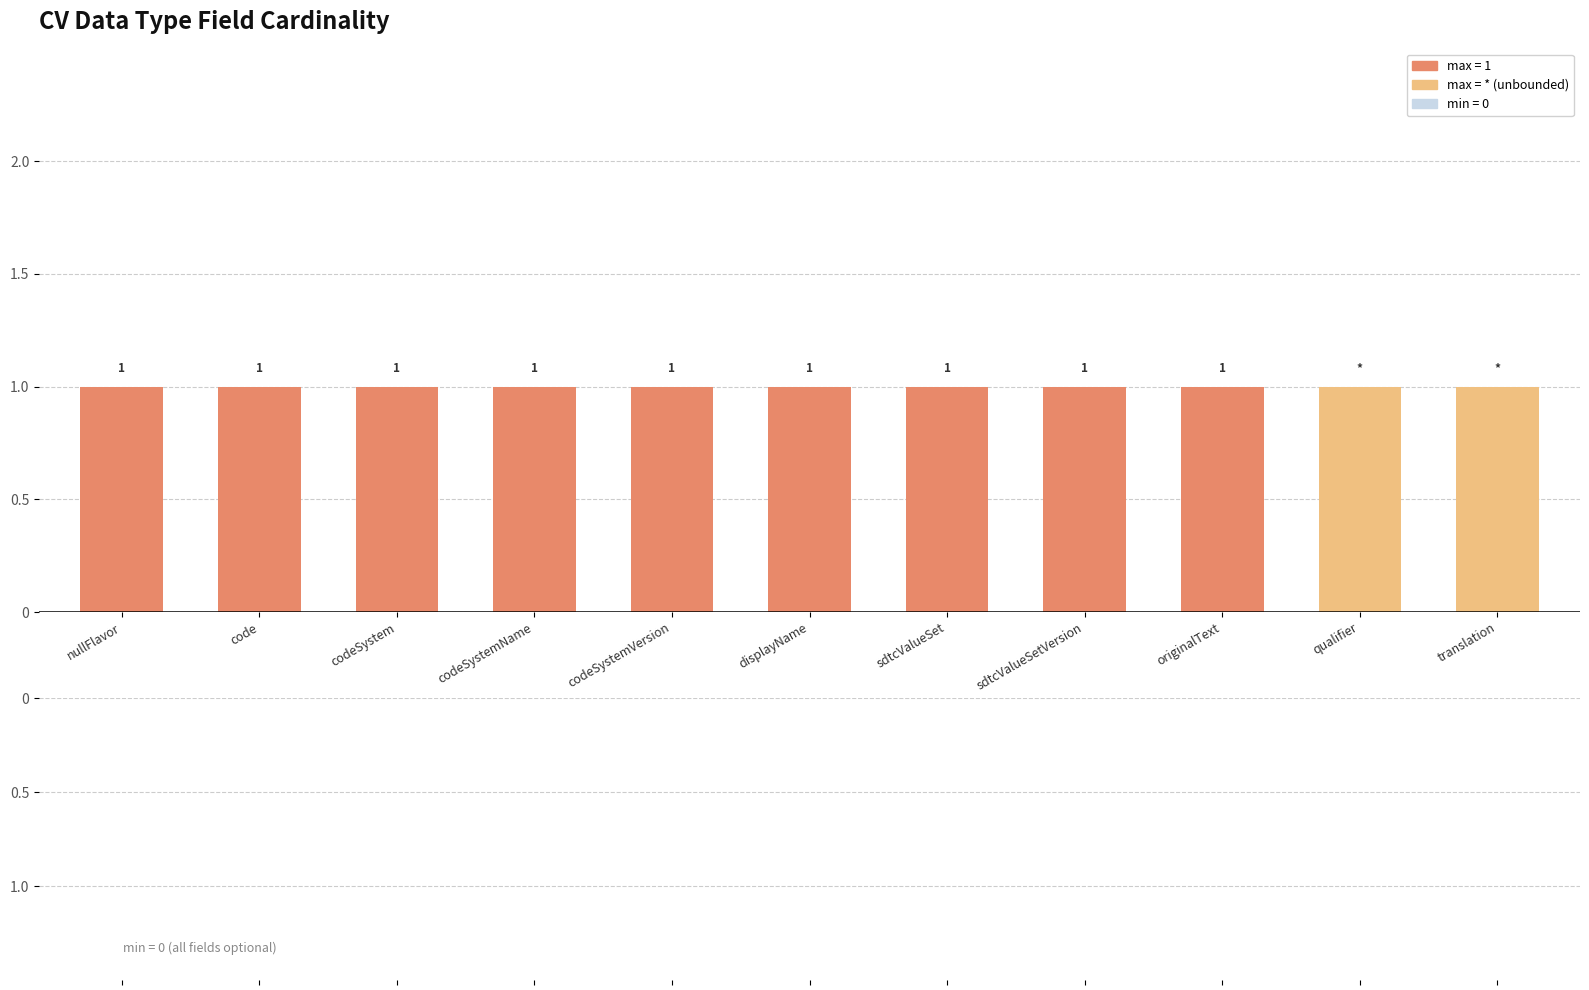

Reading left to right, transcribe the values for max = *.

nullFlavor=0	code=0	codeSystem=0	codeSystemName=0	codeSystemVersion=0	displayName=0	sdtcValueSet=0	sdtcValueSetVersion=0	originalText=0	qualifier=1	translation=1